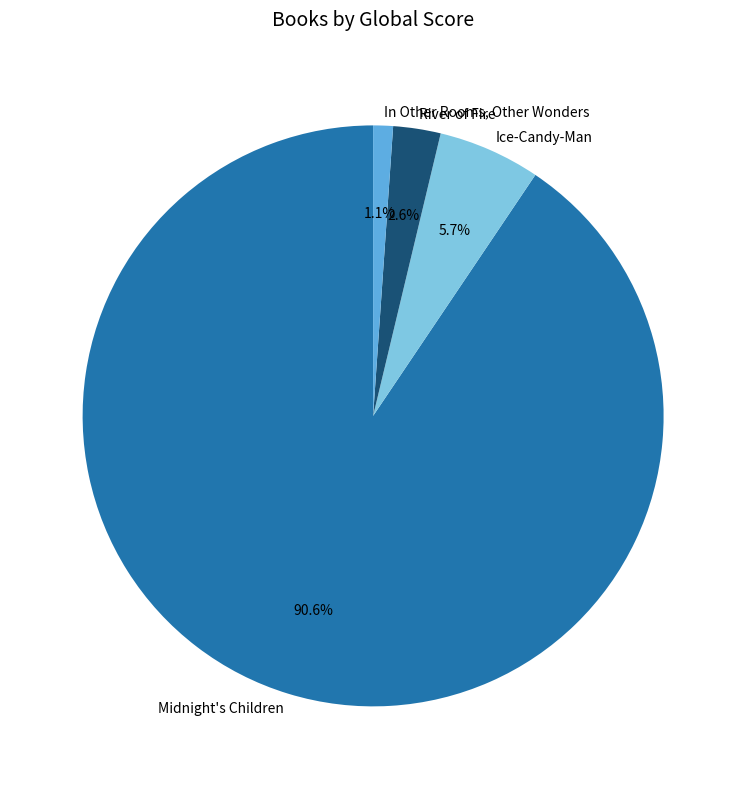

Is Midnight's Children the majority of the pie?

Yes